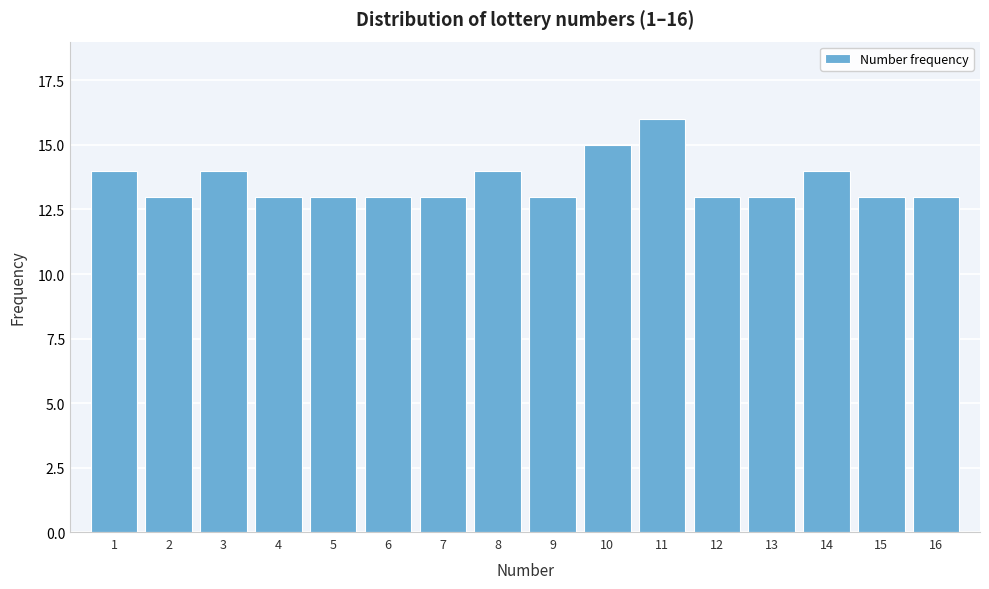

Reading right to left, what are all the values shown in this chart?

16=13	15=13	14=14	13=13	12=13	11=16	10=15	9=13	8=14	7=13	6=13	5=13	4=13	3=14	2=13	1=14